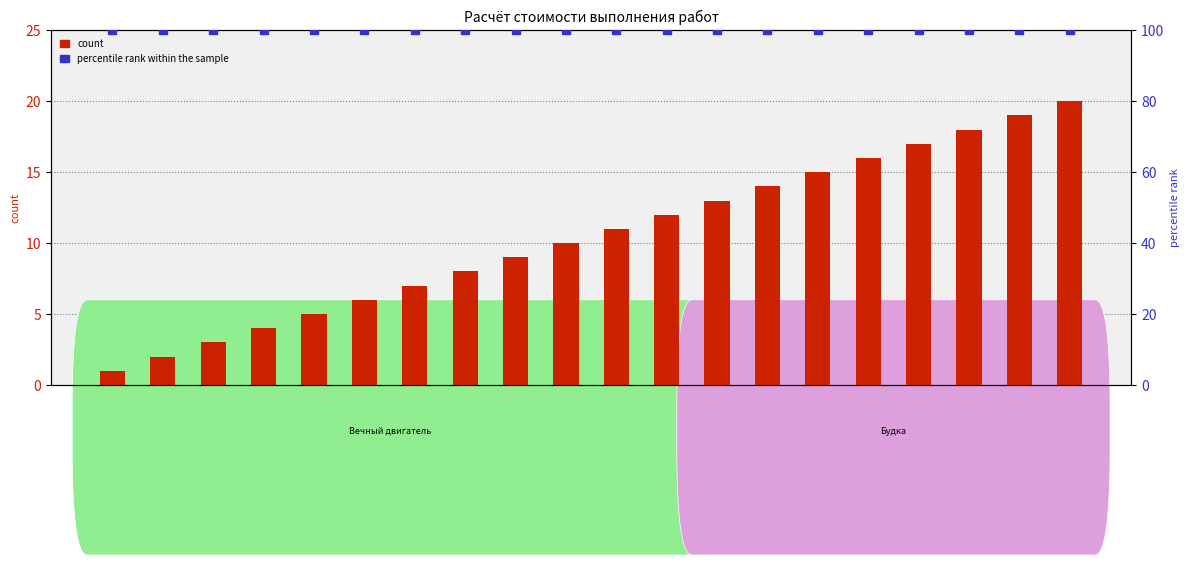

At which category is the sum across all series the highest?

Item 20